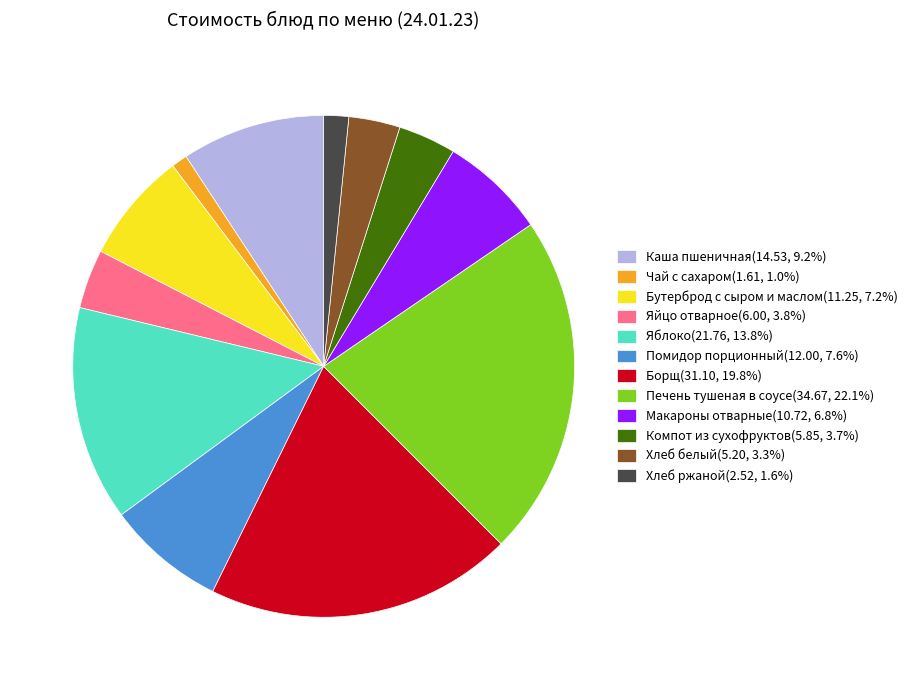

Which slice is the largest?

Печень тушеная в соусе